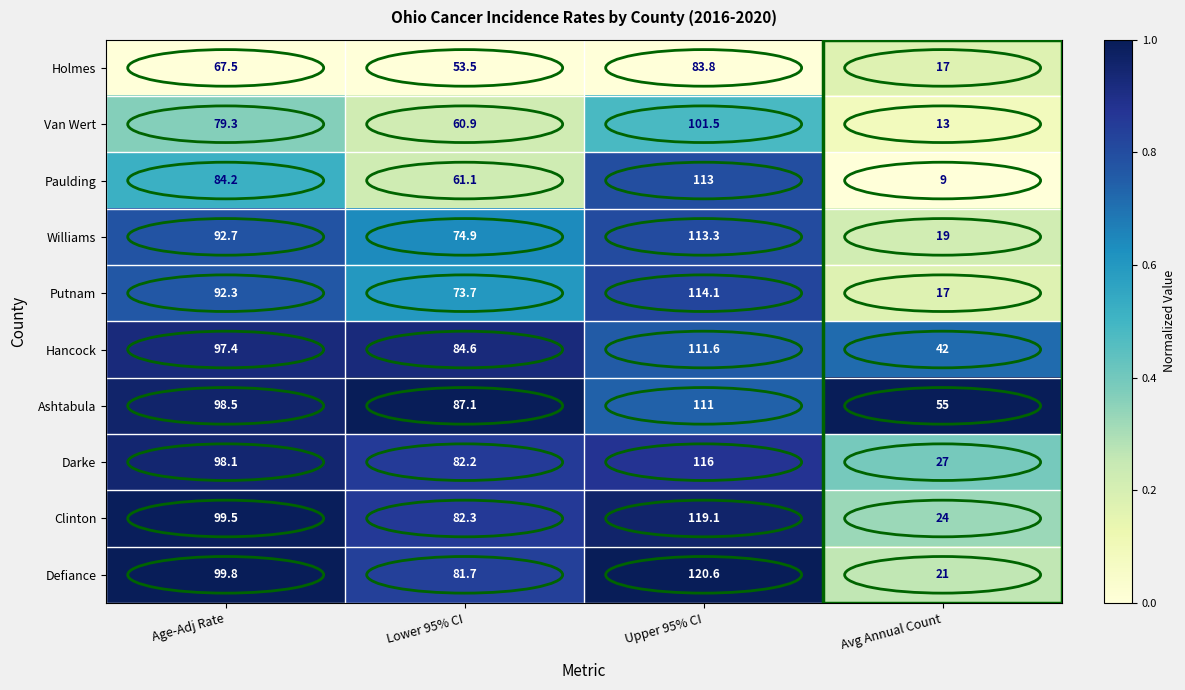

Which series changed the most between Lower 95% CI and Avg Annual Count?

Defiance